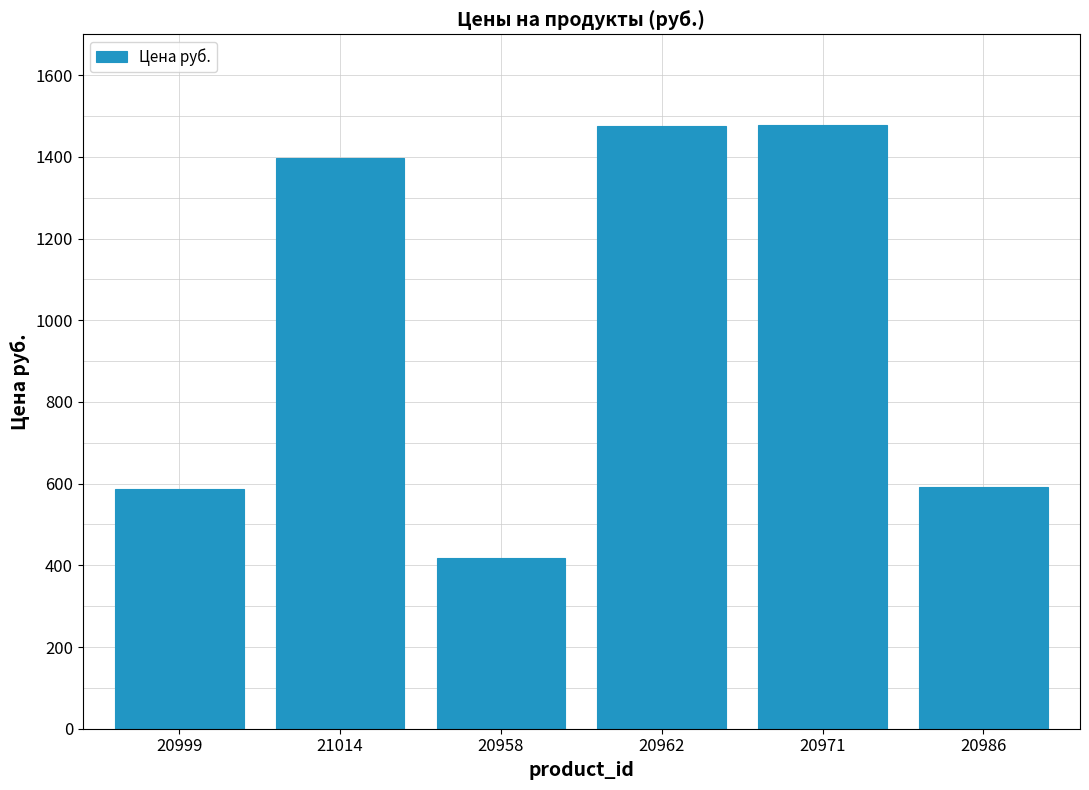

What is the sum of all values?

5946